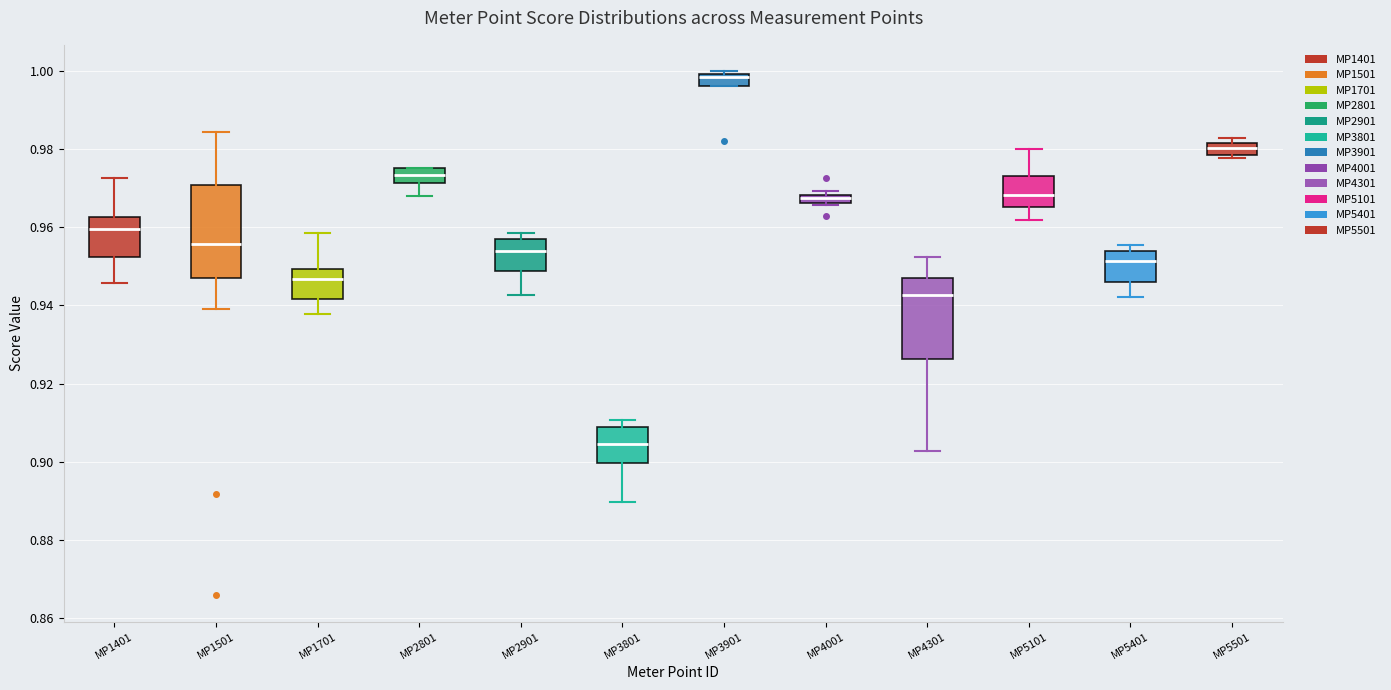

Which box is the tallest, from its lower edge to its upper edge?

MP1501